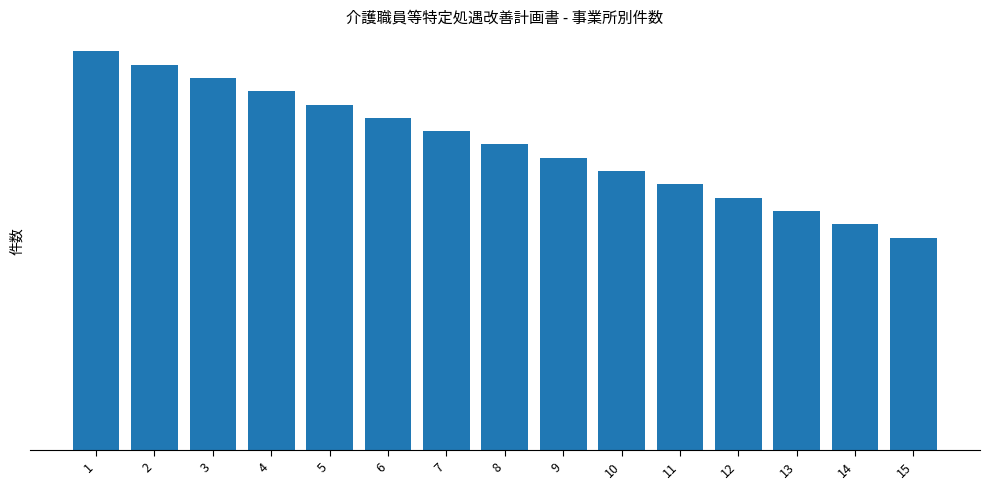

Between 5 and 6, which is larger?

5